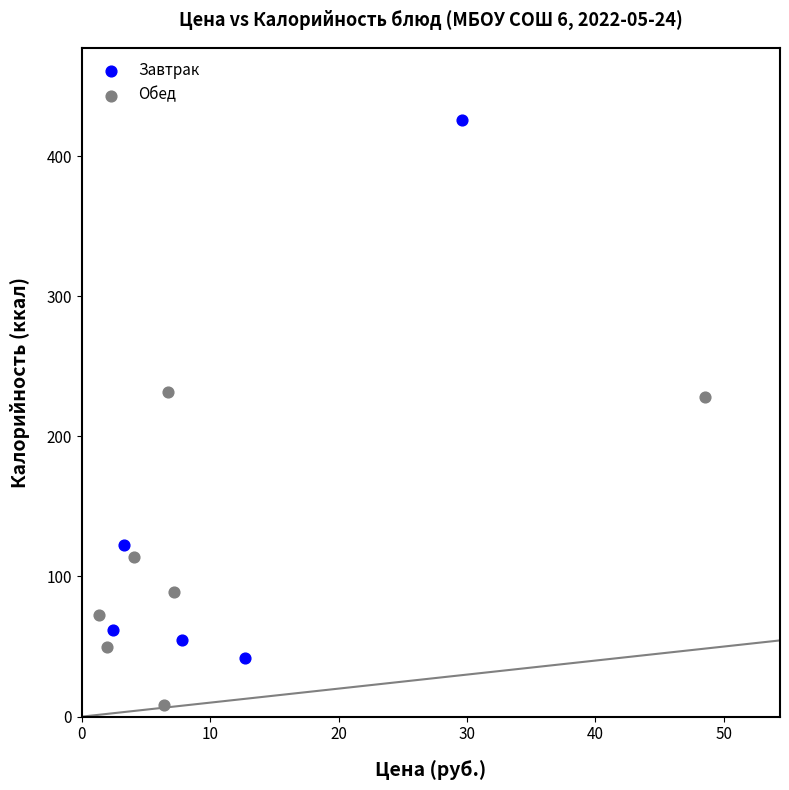

Which series reaches the minimum Y coordinate?

Обед